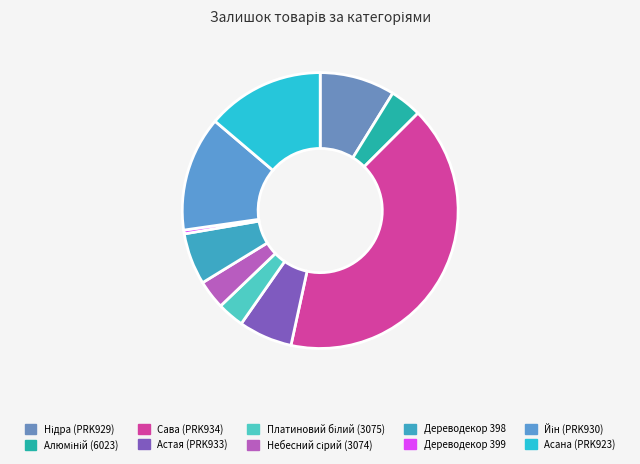

To the nearest percent, what is the combined percentage of Алюміній (6023) and Астая (PRK933)?

10%